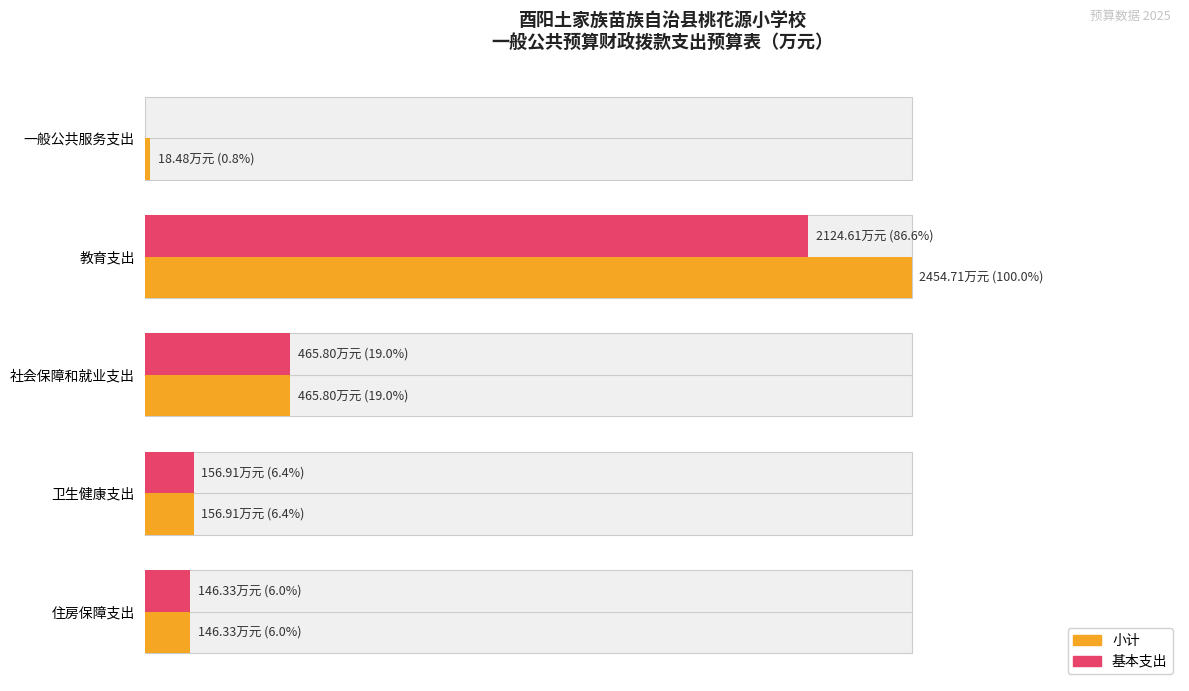

How many groups of bars are there?

5